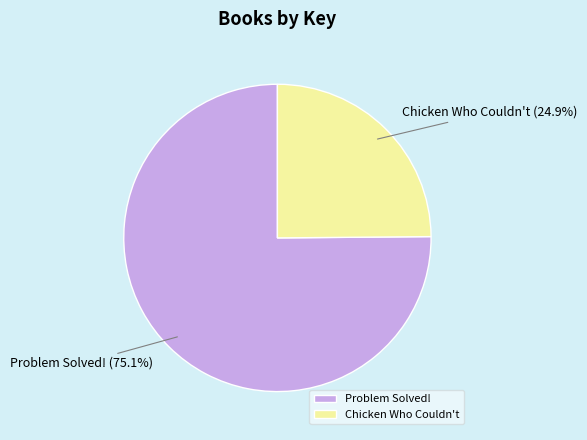

Count the number of slices in the pie.

2